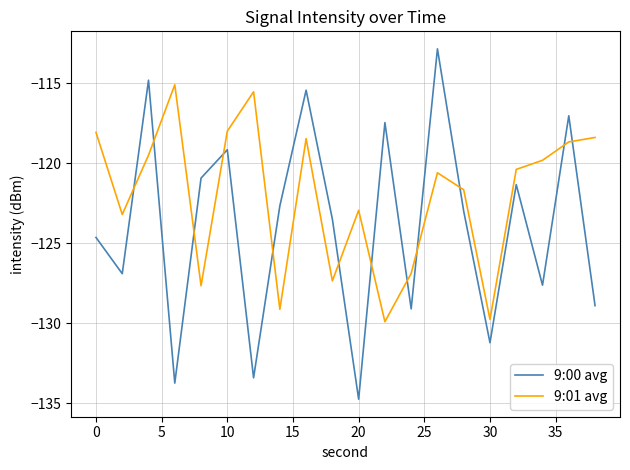

Which series has the largest total across all categories?

9:01 avg